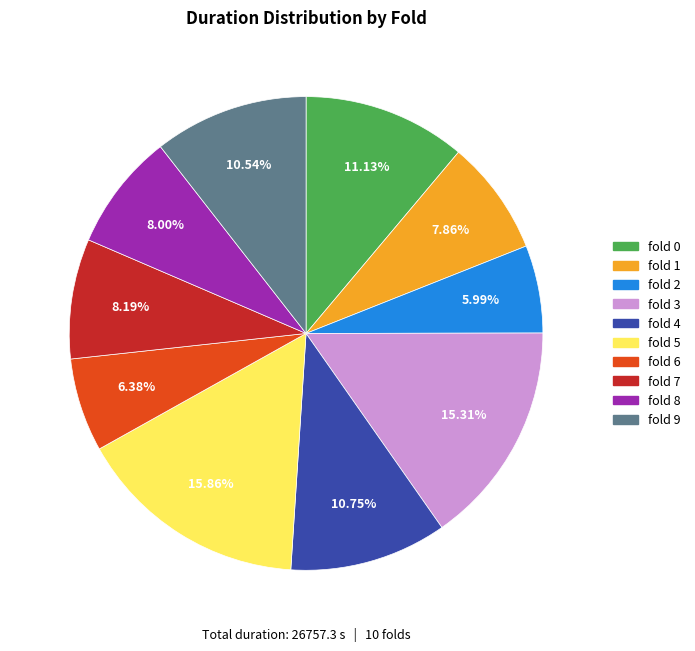

Which slice is the largest?

fold 5